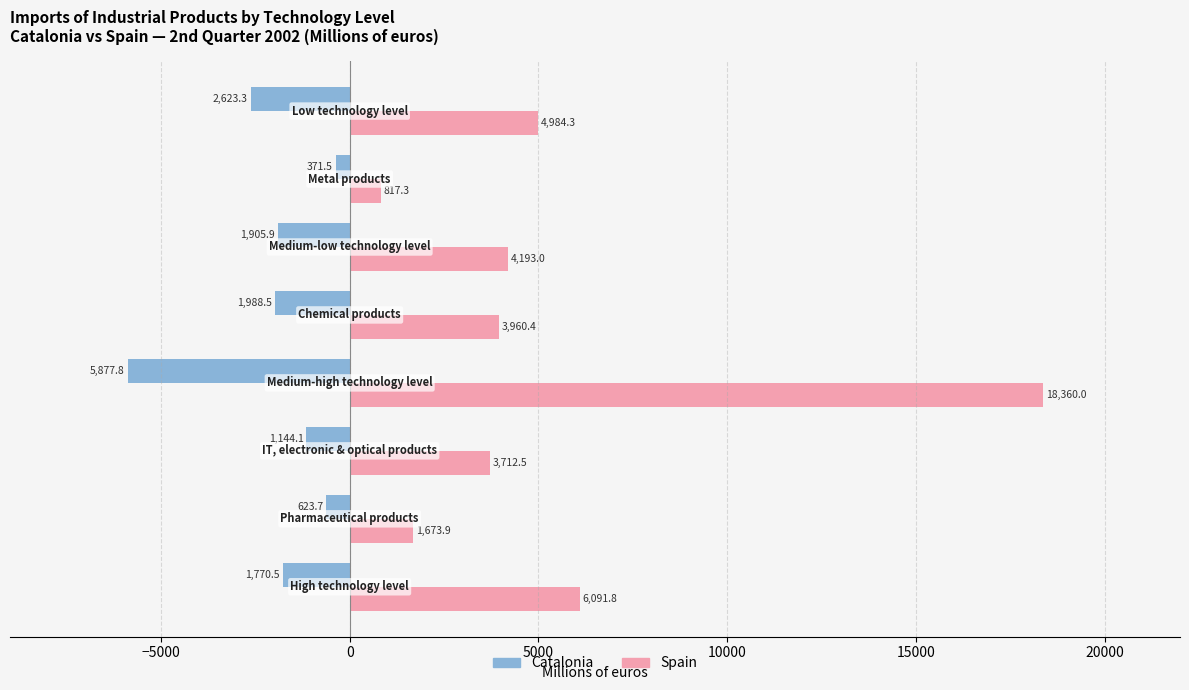

What is the lowest value of the Catalonia series?

-5877.8